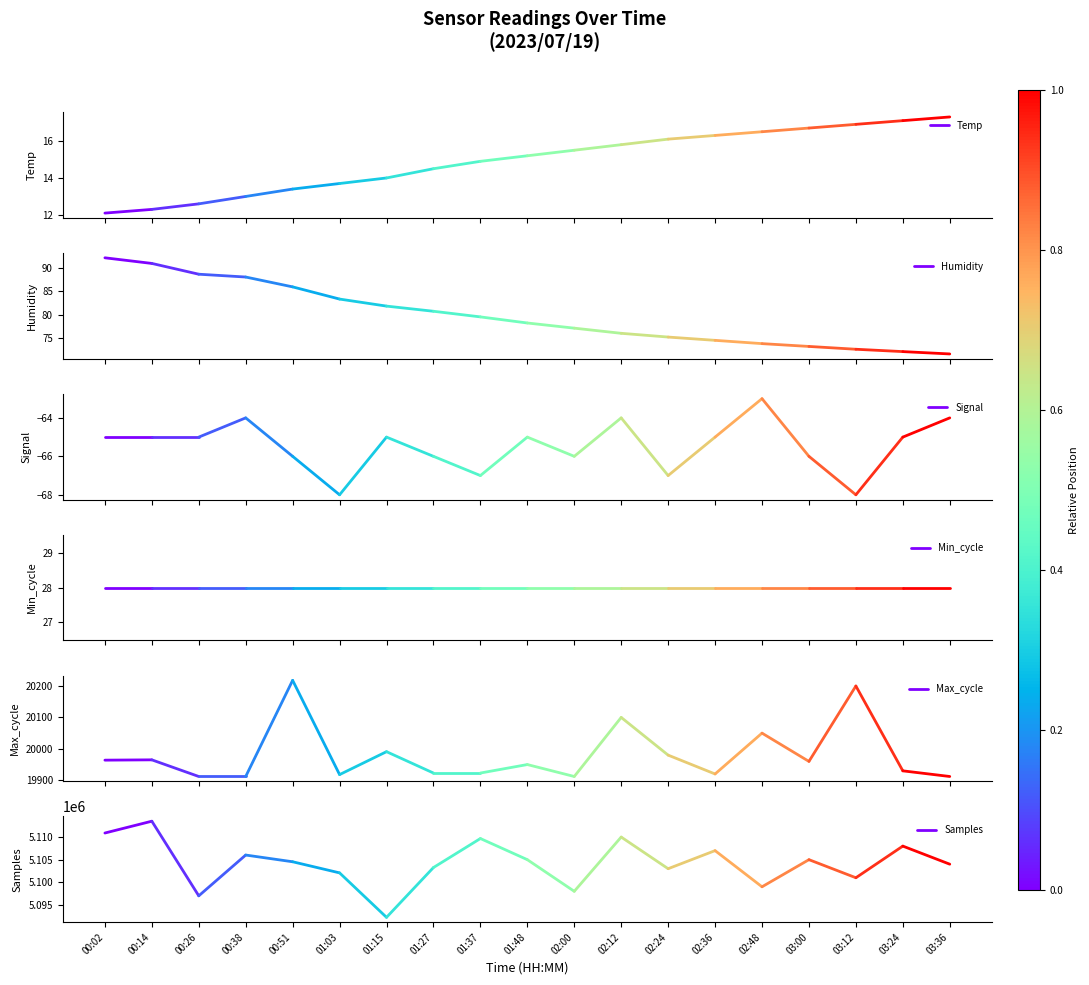

What is the difference between the Humidity values at 00:02 and 00:14?

1.2